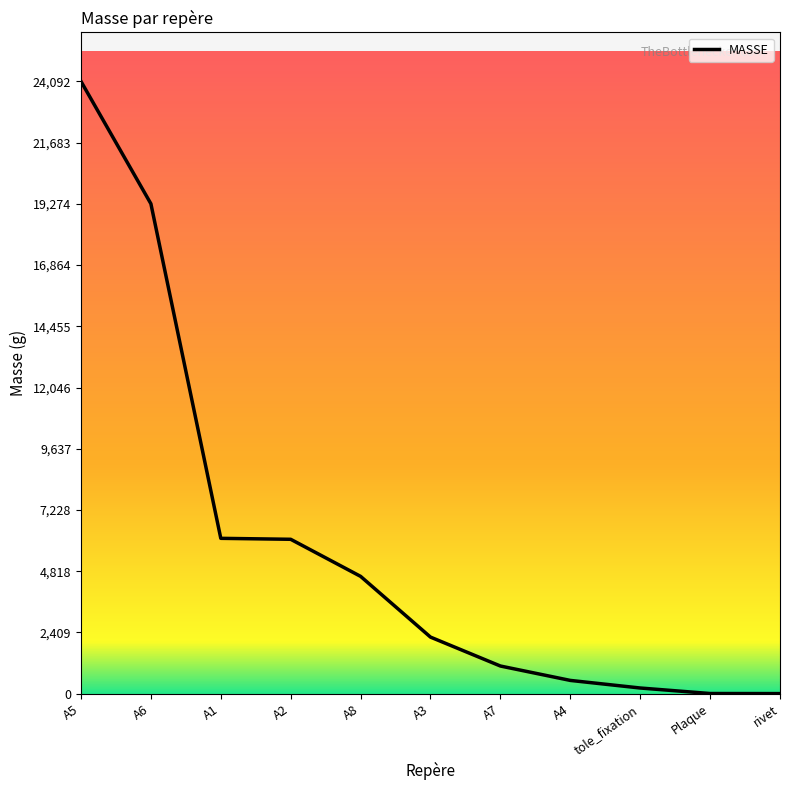

What is the change in value from A3 to A7?

-1137.8